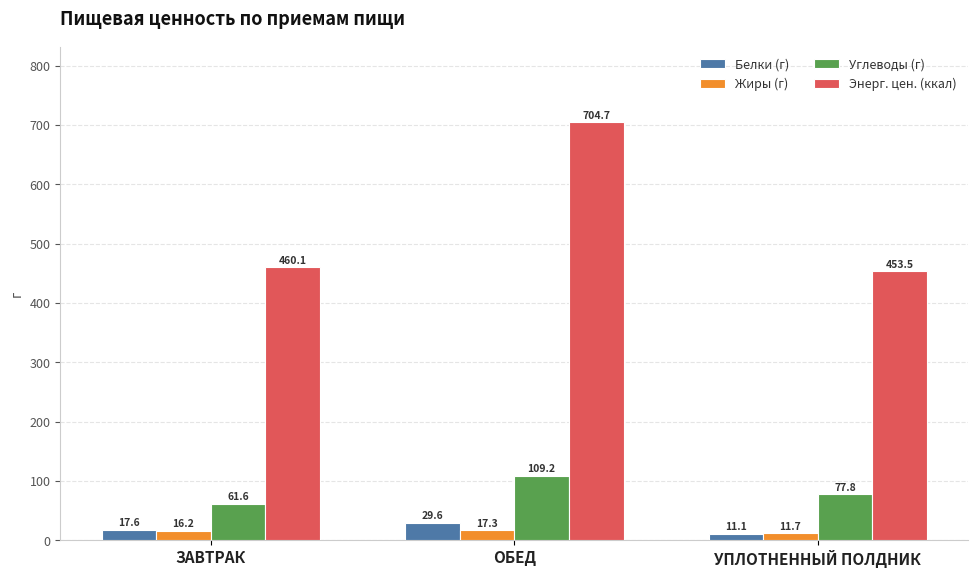

Which series has the largest total across all categories?

Энерг. цен. (ккал)